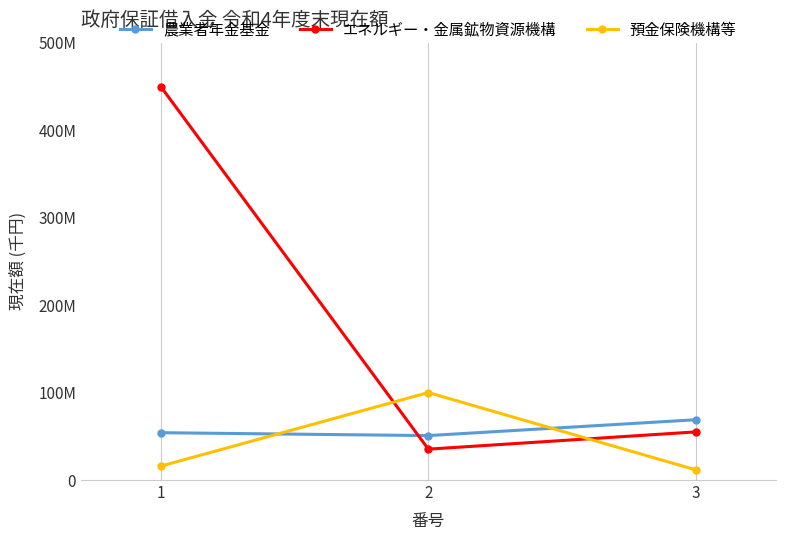

At which label does 預金保険機構等 reach its peak?

2